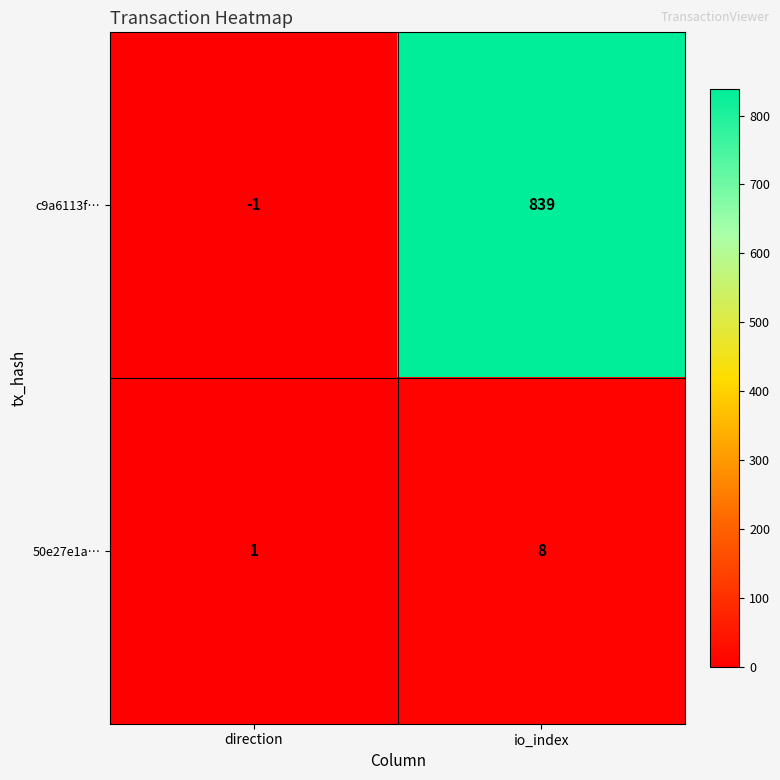

Reading left to right, transcribe all the data shown in this chart.

c9a6113f…: -1	839
50e27e1a…: 1	8